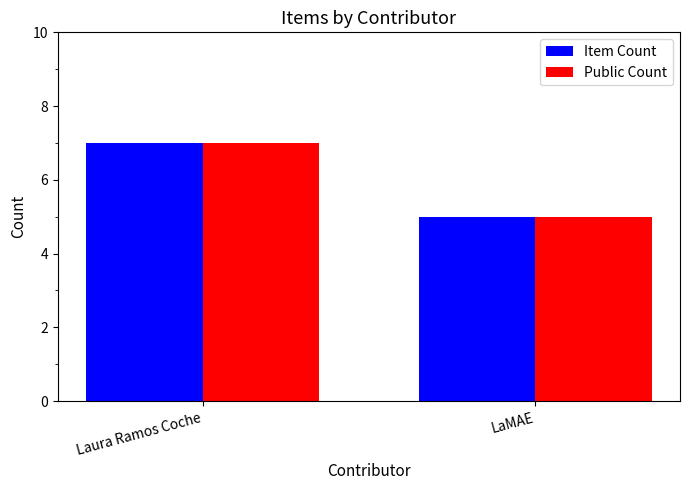

Are the bars horizontal?

No